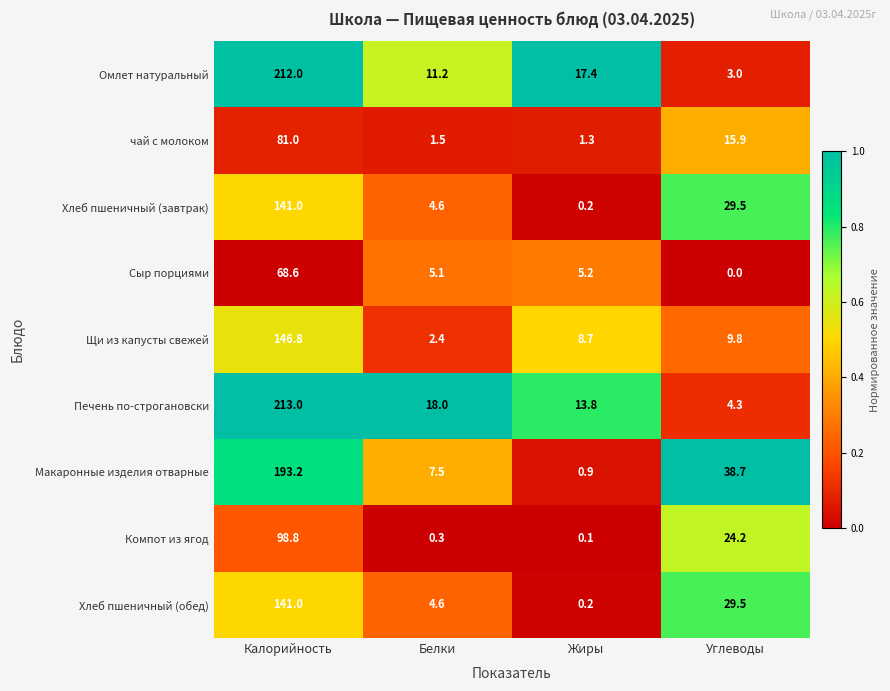

At which label is Омлет натуральный closest to 107?

Жиры